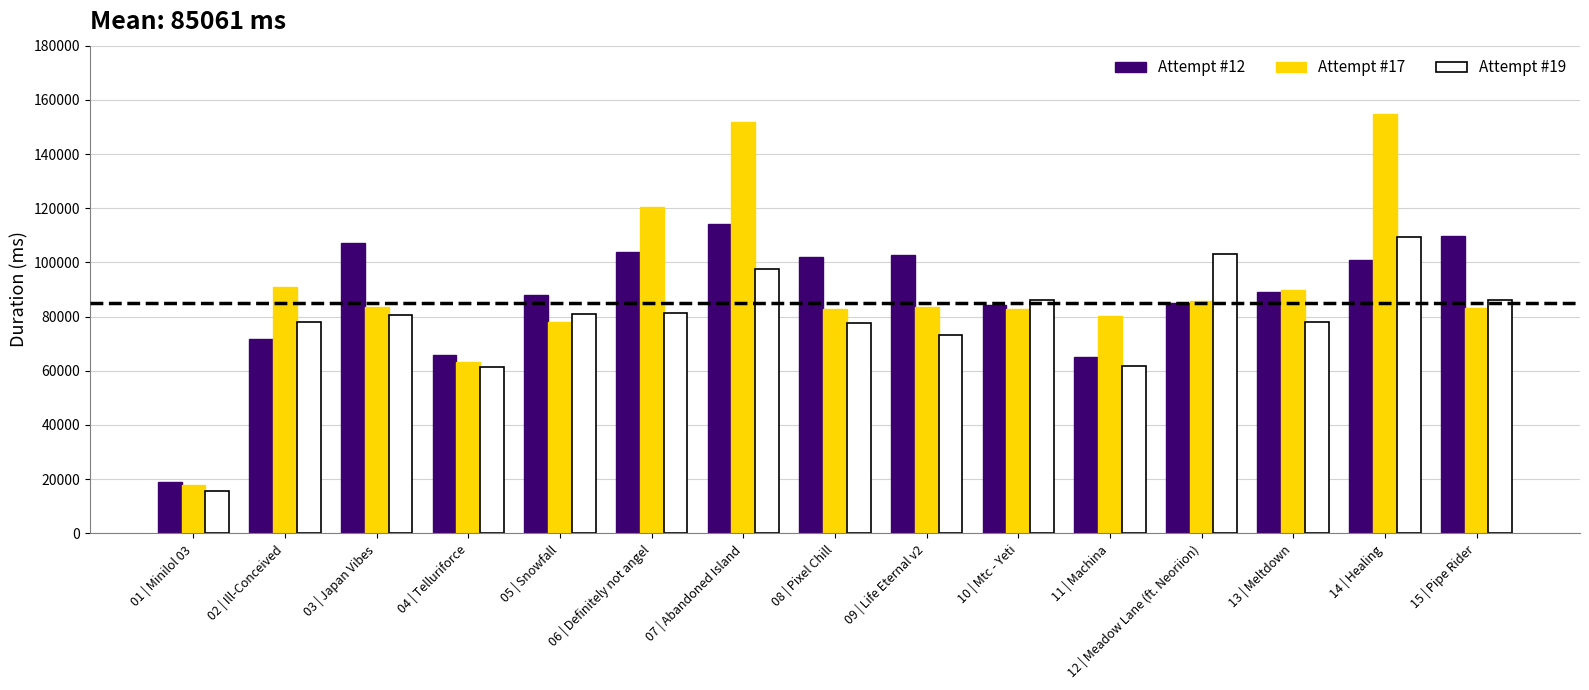

What is the minimum value shown in the chart?

15487